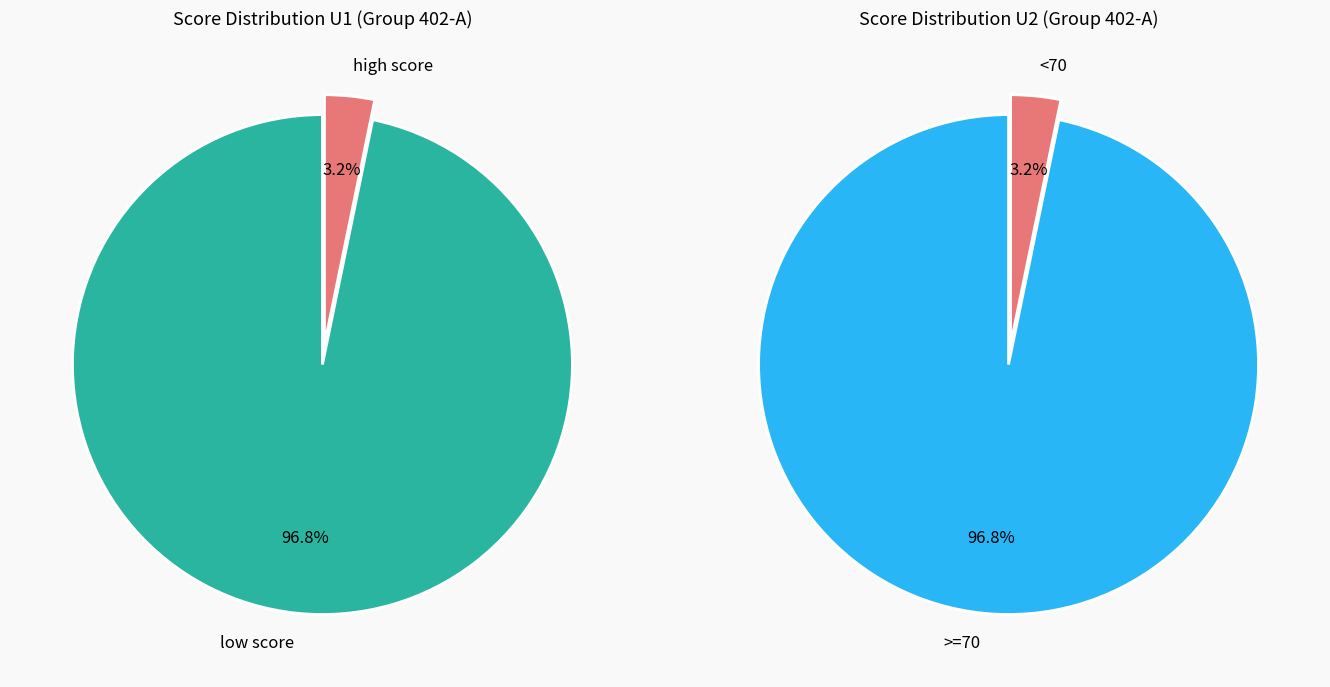

At 0, list the series in order from smallest to largest.

U1, U2